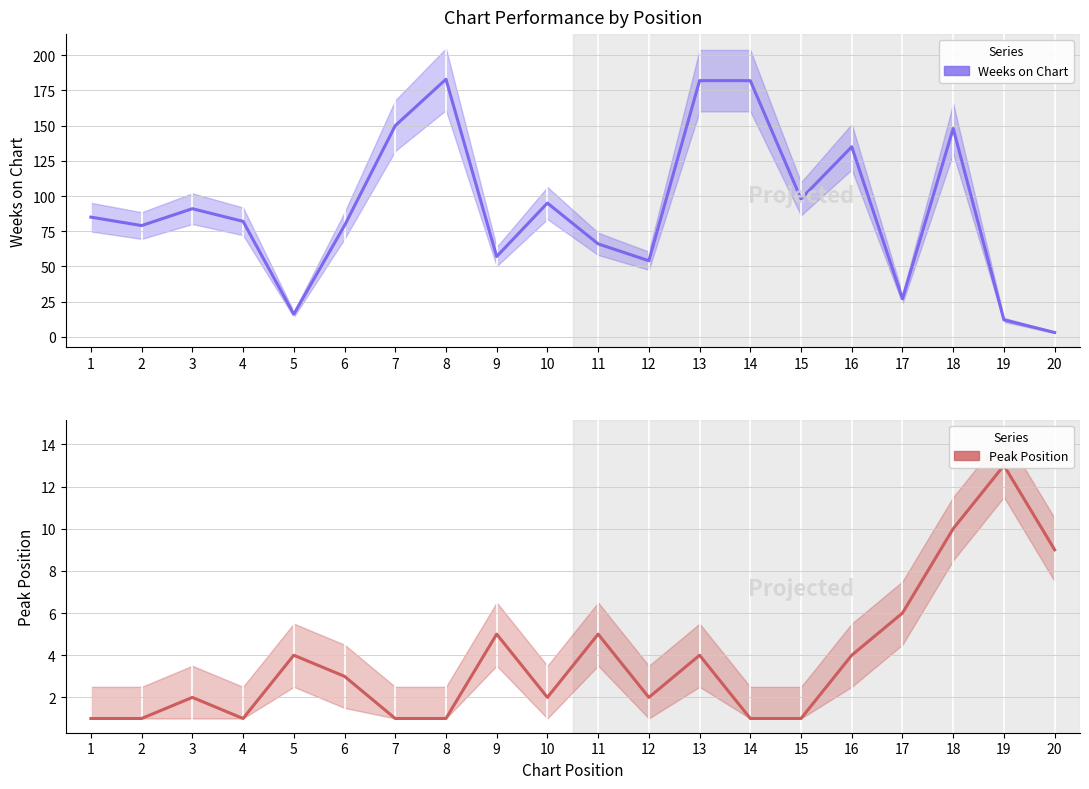

Reading left to right, list all the values displayed in this chart.

Weeks on Chart: 1=85	2=79	3=91	4=82	5=16	6=79	7=150	8=183	9=57	10=95	11=66	12=54	13=182	14=182	15=98	16=135	17=27	18=148	19=12	20=3
Peak Position: 1=1	2=1	3=2	4=1	5=4	6=3	7=1	8=1	9=5	10=2	11=5	12=2	13=4	14=1	15=1	16=4	17=6	18=10	19=13	20=9